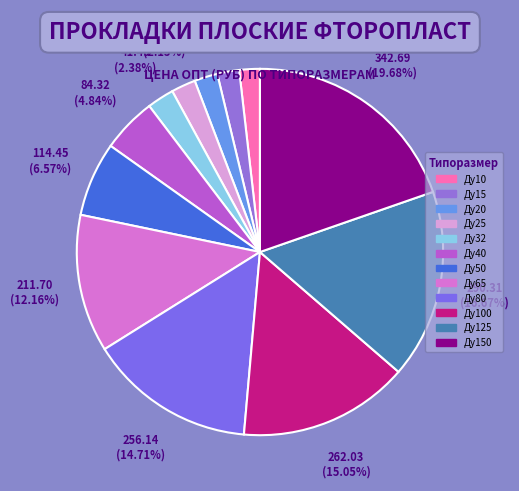

Rank the categories by value from highest to lowest.

Ду150, Ду125, Ду100, Ду80, Ду65, Ду50, Ду40, Ду32, Ду25, Ду20, Ду15, Ду10